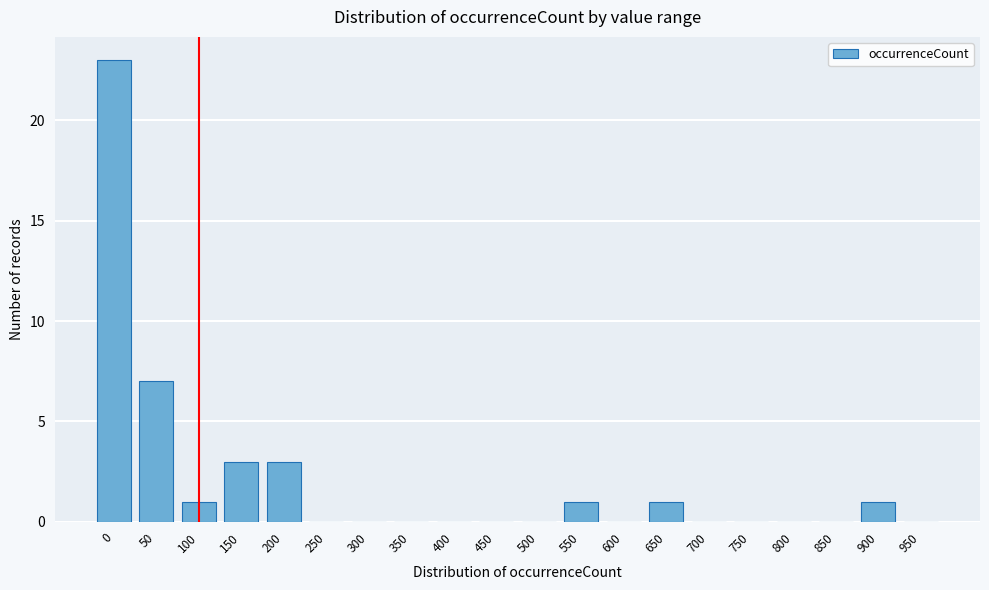

Reading left to right, what are all the values shown in this chart?

0=23	50=7	100=1	150=3	200=3	250=0	300=0	350=0	400=0	450=0	500=0	550=1	600=0	650=1	700=0	750=0	800=0	850=0	900=1	950=0